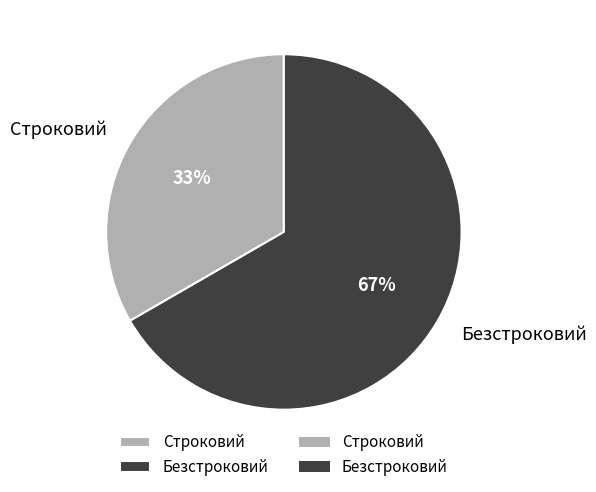

The Безстроковий slice represents 67% of the pie. True or false?

True